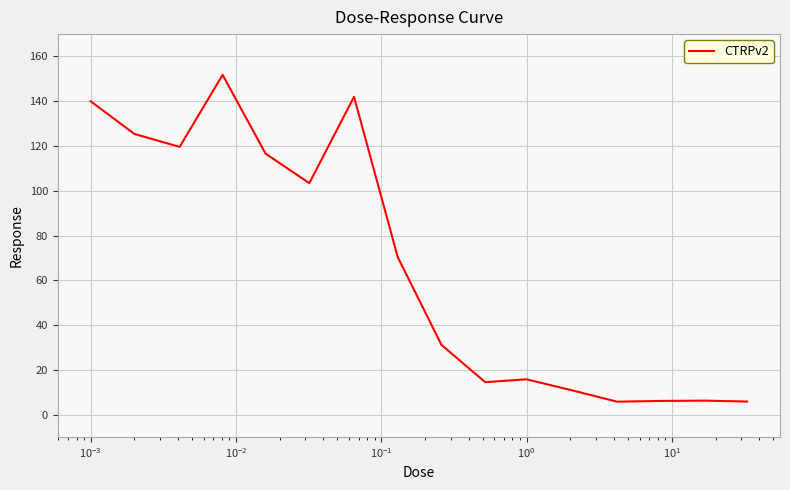

What is the difference between the maximum and minimum values?

146.1